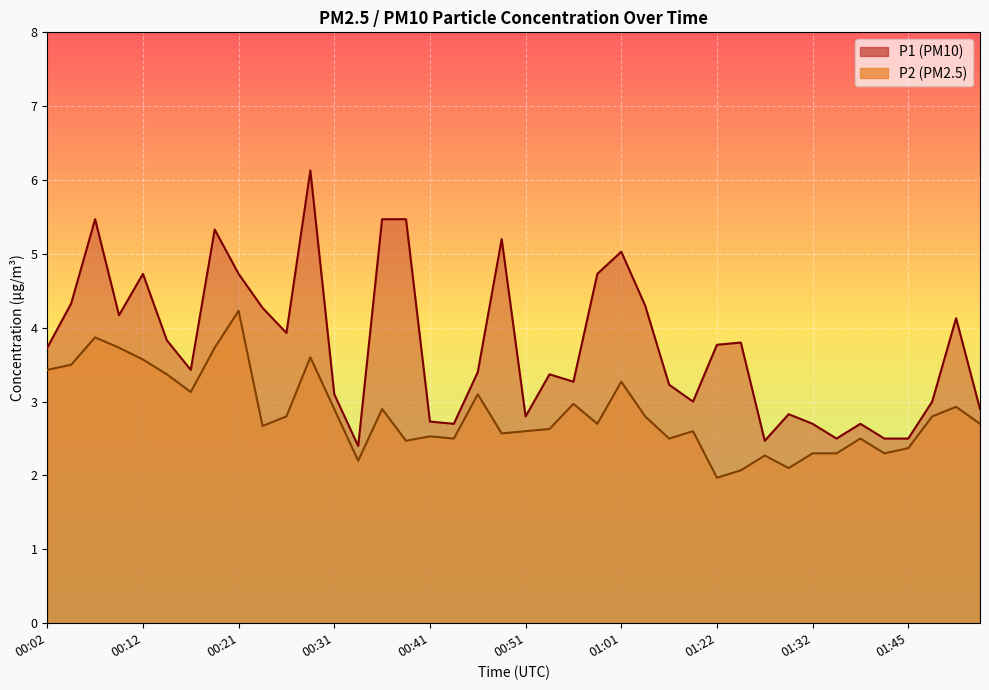

List the labels in order of P1 value, smallest first.

00:34, 01:27, 01:37, 01:42, 01:45, 00:43, 01:32, 01:40, 00:41, 00:51, 01:29, 01:52, 01:16, 01:47, 00:31, 01:08, 00:56, 00:53, 00:46, 00:17, 00:02, 01:22, 01:25, 00:14, 00:26, 01:50, 00:09, 00:24, 01:03, 00:04, 00:12, 00:21, 00:58, 01:01, 00:48, 00:19, 00:07, 00:36, 00:39, 00:29